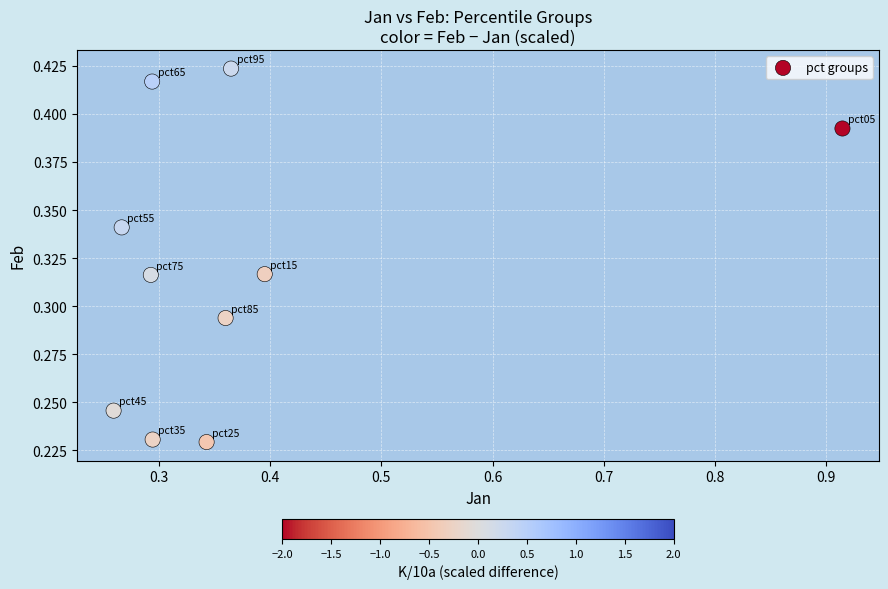

What is the range of X values (max minus min)?

0.7